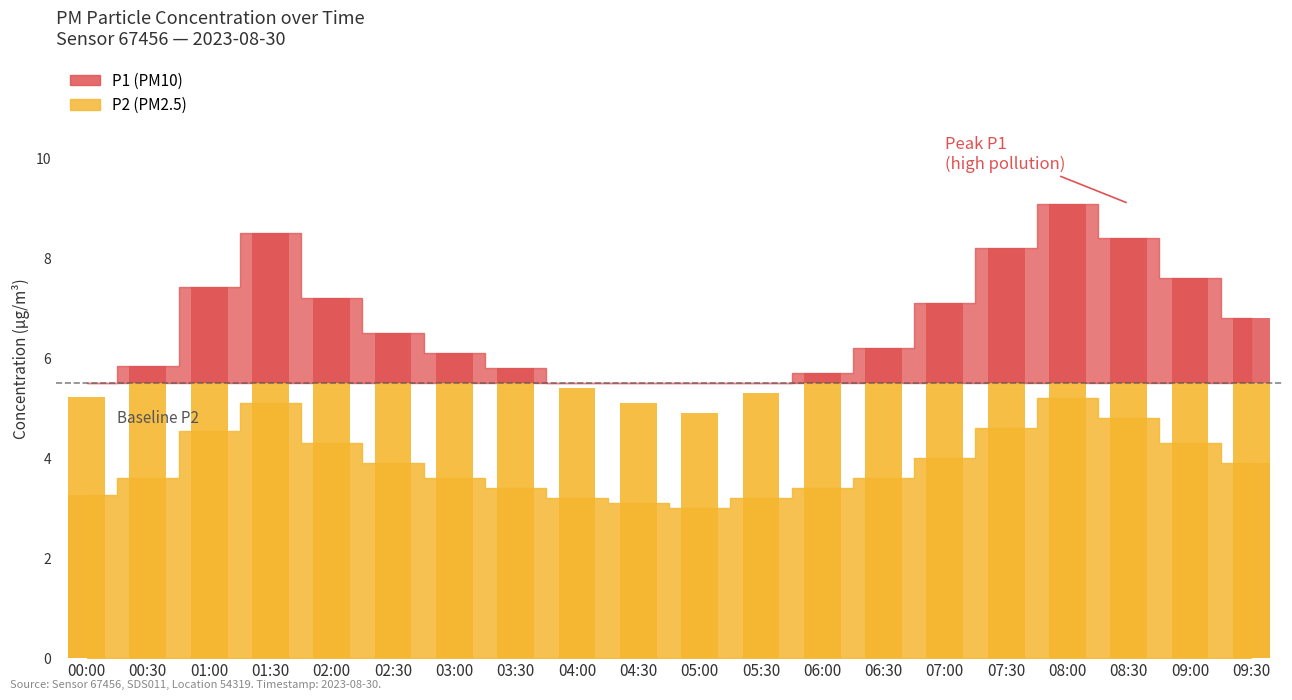

How many data points in P2 are above 3?

19